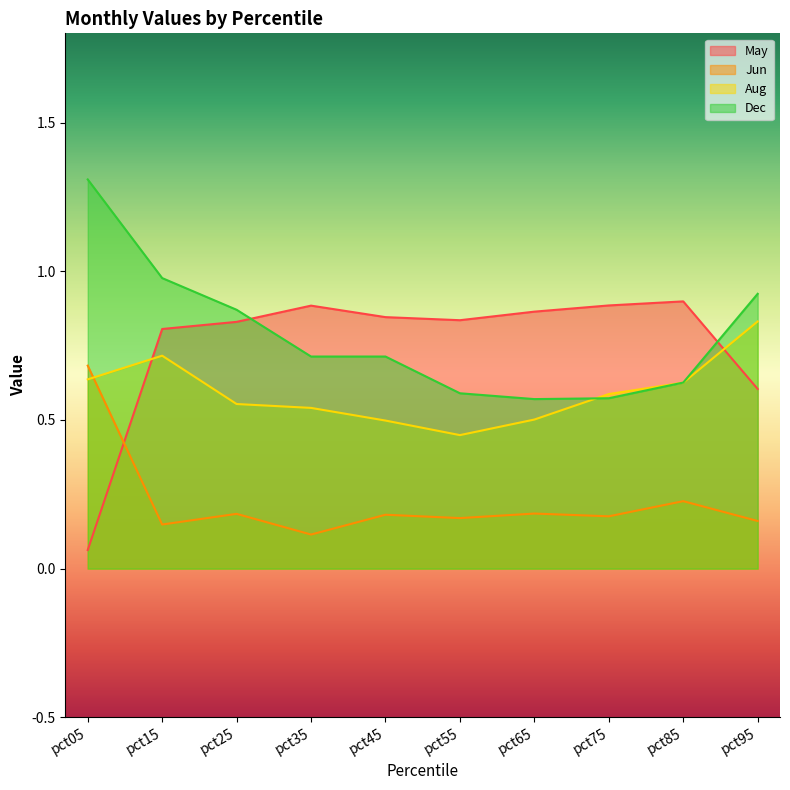

What is the sum of all May values?

7.5